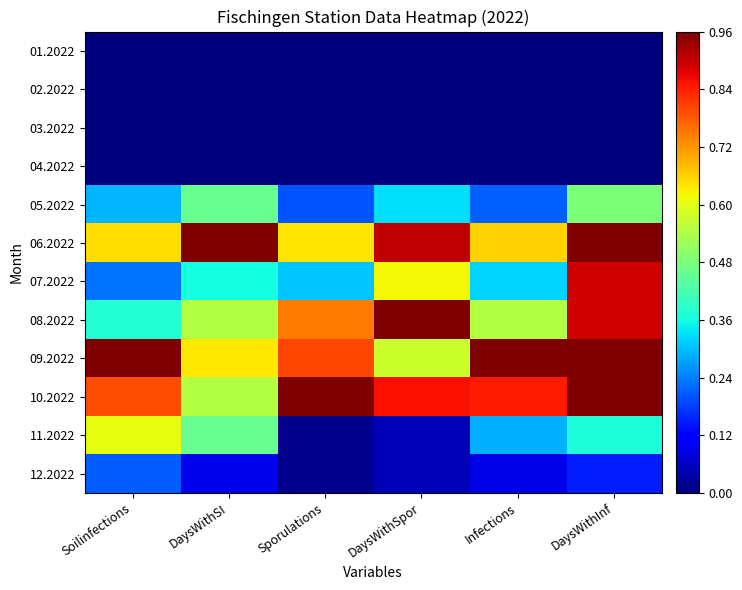

What is the maximum value shown in the chart?

1.0